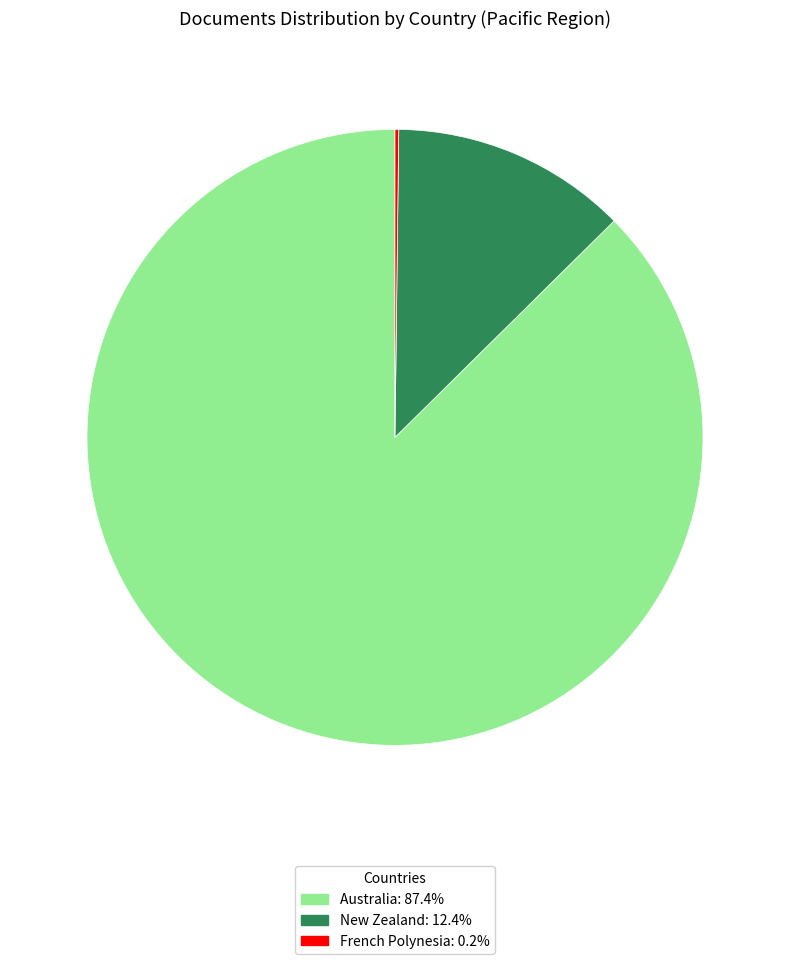

Is the sum of Australia and New Zealand greater than half?

Yes